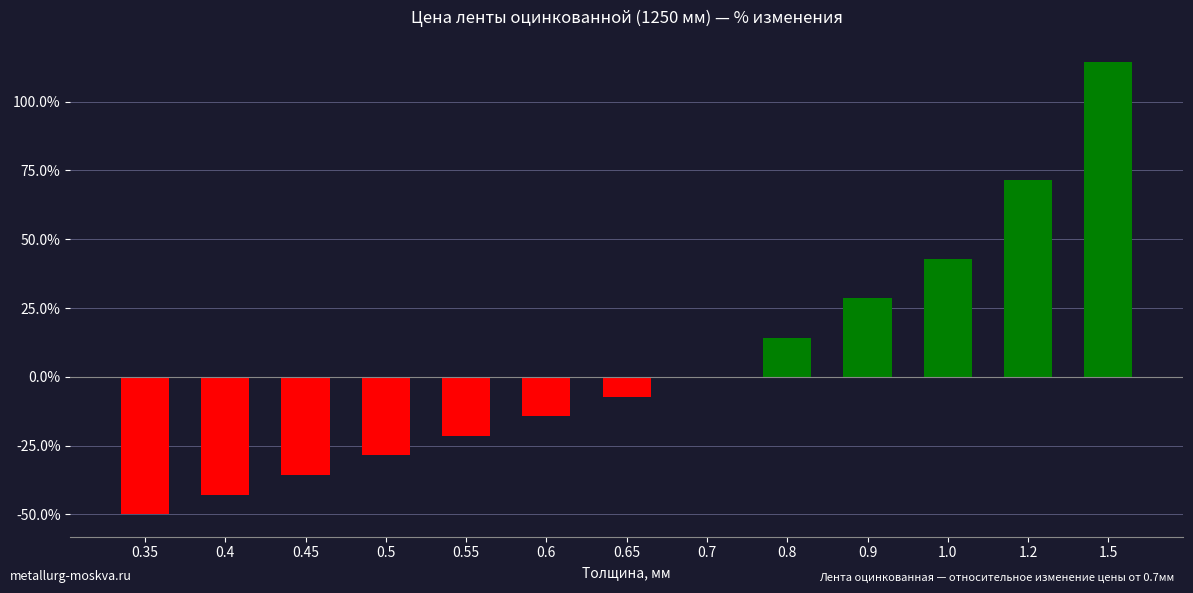

What is the greatest value displayed?

114.2